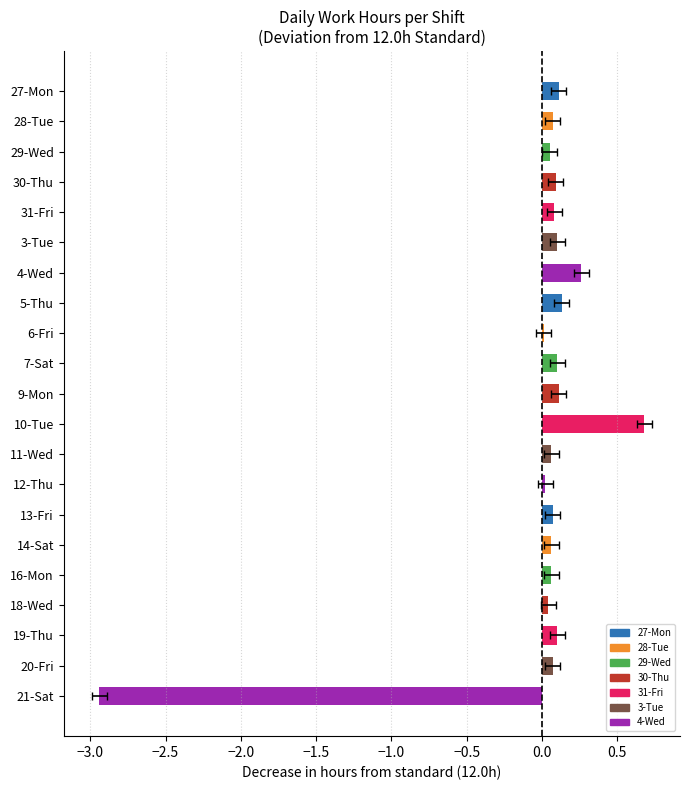

At which category is the sum across all series the highest?

10-Tue